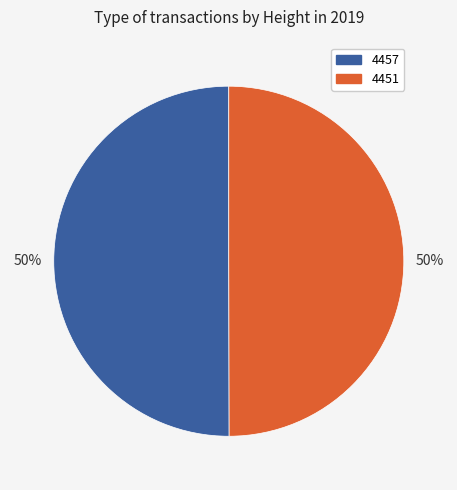

Do 4451 and 4457 together represent more than half of the pie?

Yes